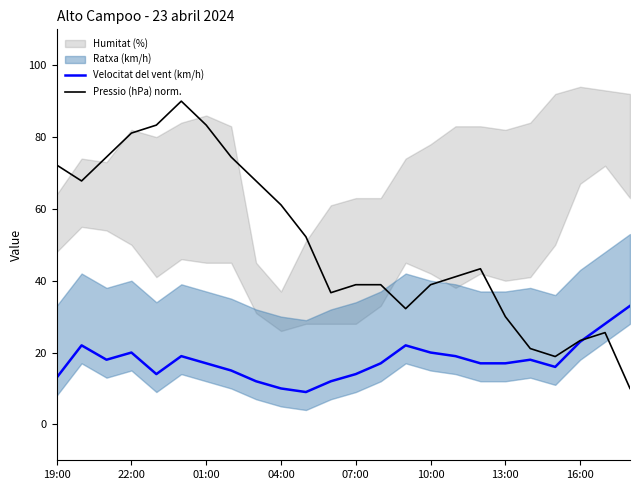

How many lines are shown in the chart?

2